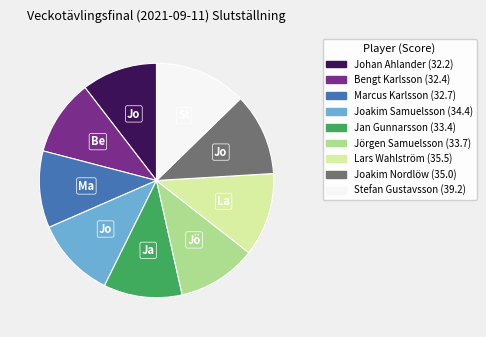

How many slices are in this pie chart?

9